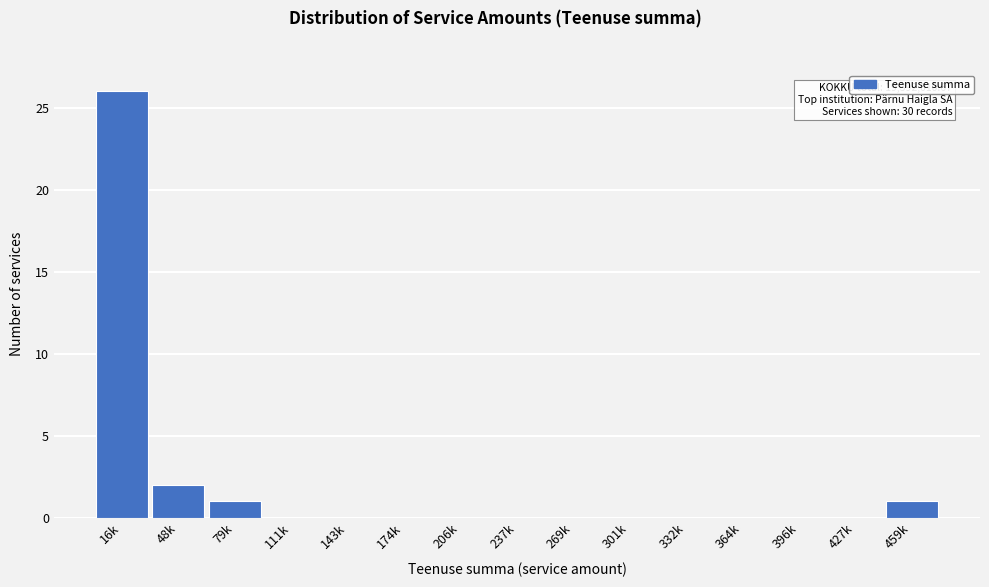

Reading left to right, list all the values displayed in this chart.

16k=26	48k=2	79k=1	111k=0	143k=0	174k=0	206k=0	237k=0	269k=0	301k=0	332k=0	364k=0	396k=0	427k=0	459k=1